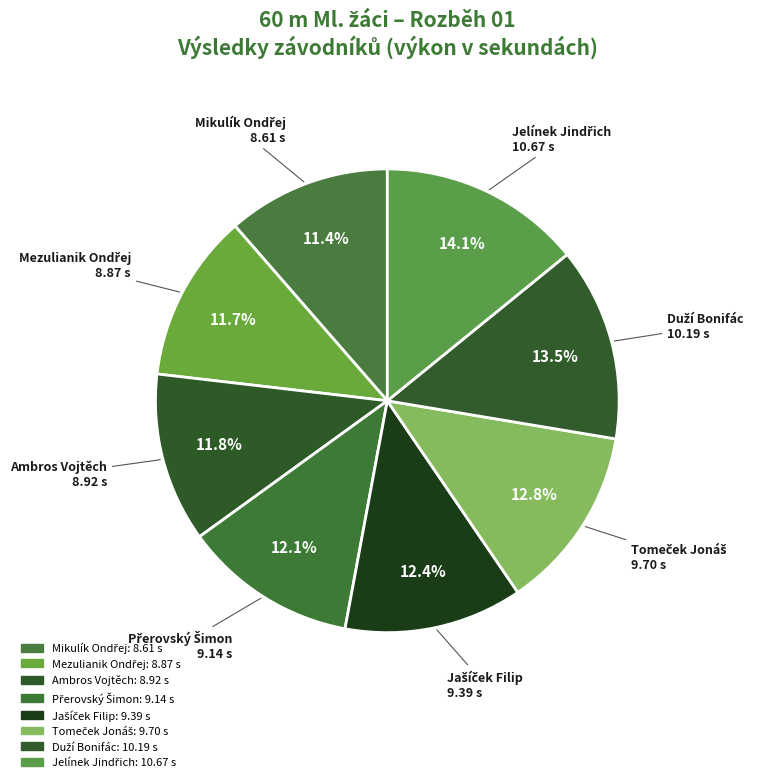

Is there any slice that represents more than half of the pie?

No